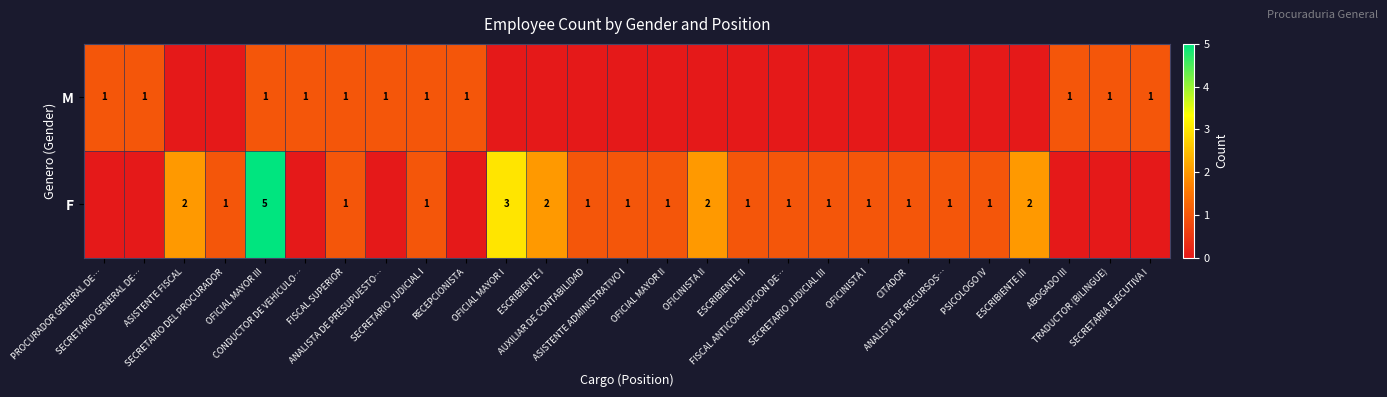

True or false: F has a value of 1 at ASISTENTE FISCAL.

False